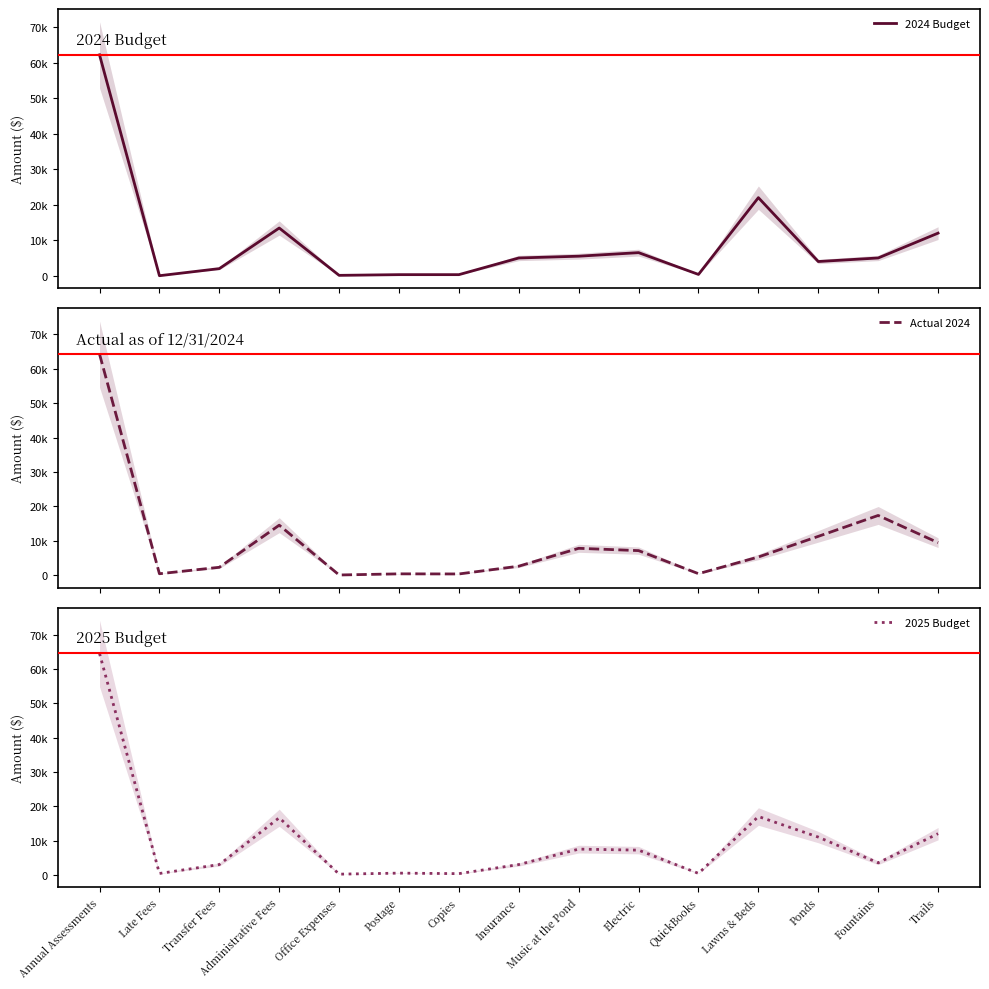

What is the sum of all 2025 Budget values?

147210.0